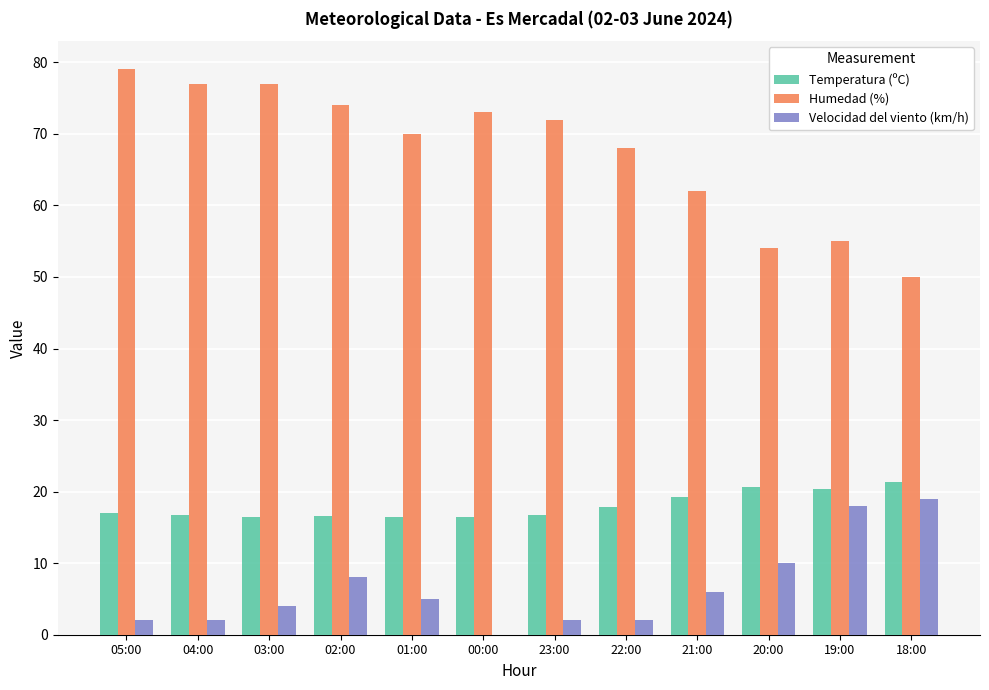

How many groups of bars are there?

12